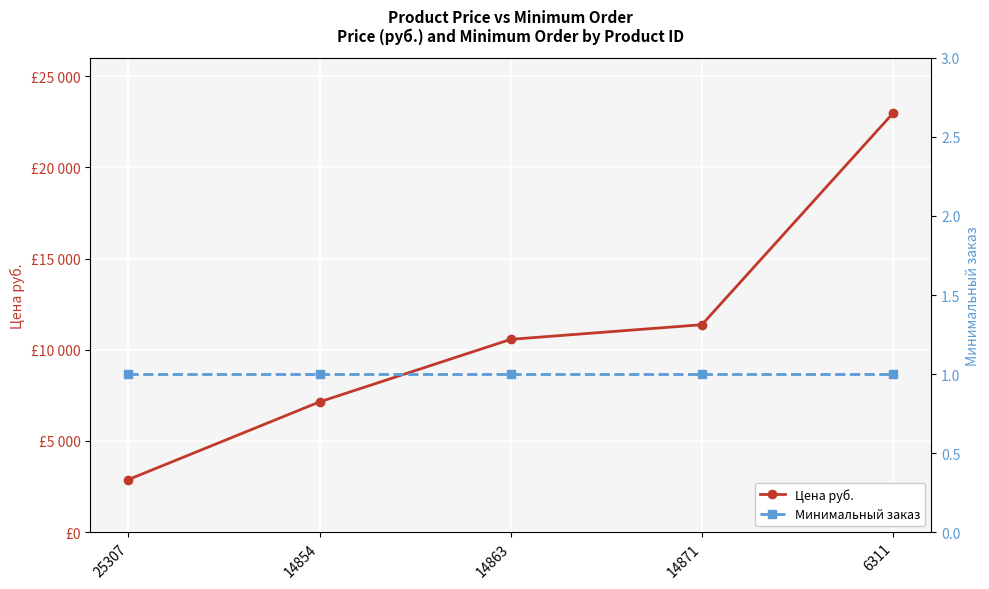

The Цена руб. series shows 11373 at 14871. True or false?

True